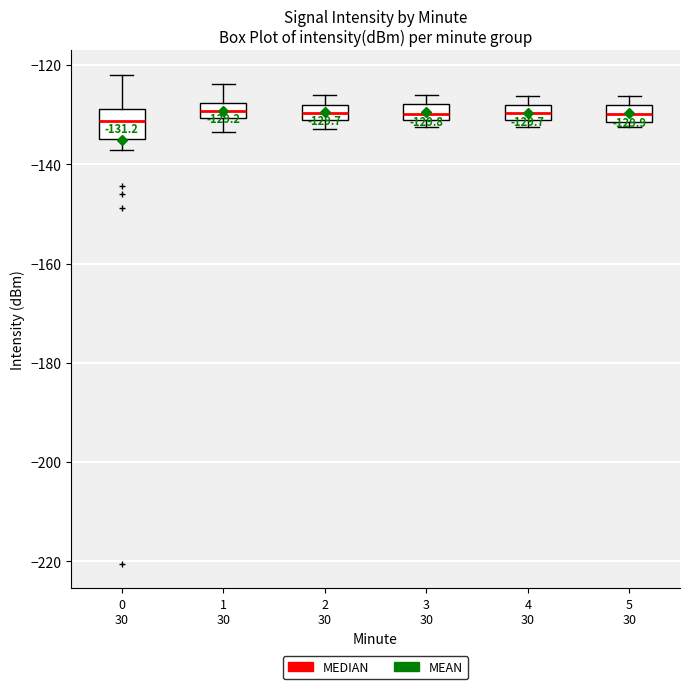

Comparing the boxes themselves (not the whiskers), which one is the tallest?

0 30